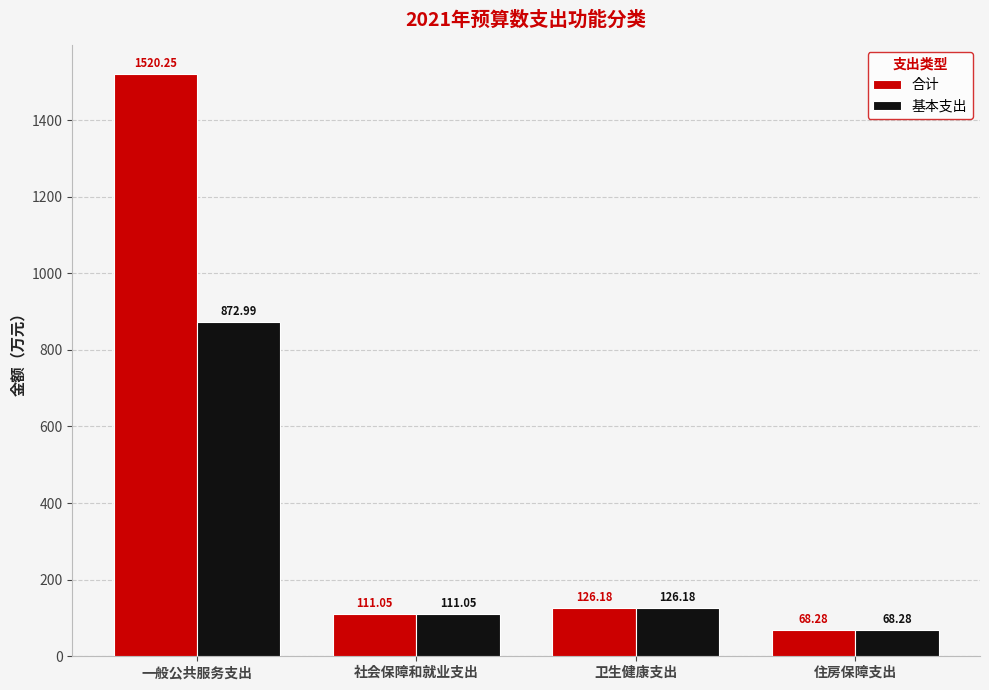

Count the number of data series in this chart.

2